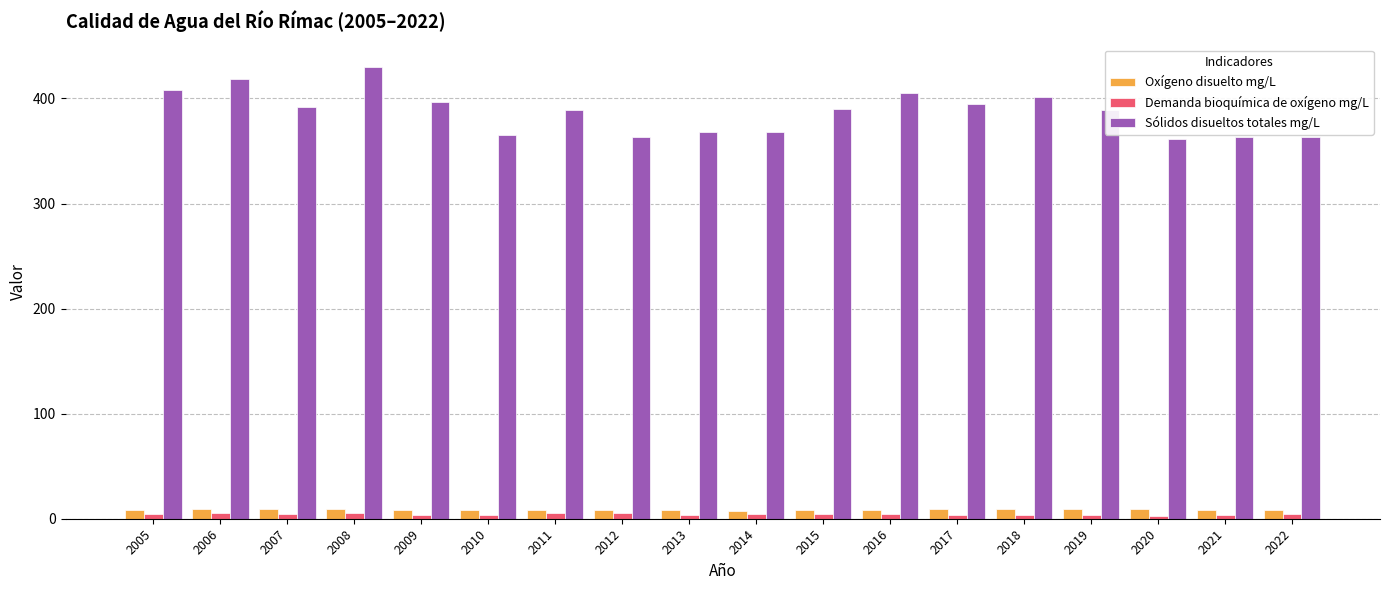

At which label does Sólidos disueltos totales mg/L reach its peak?

2008